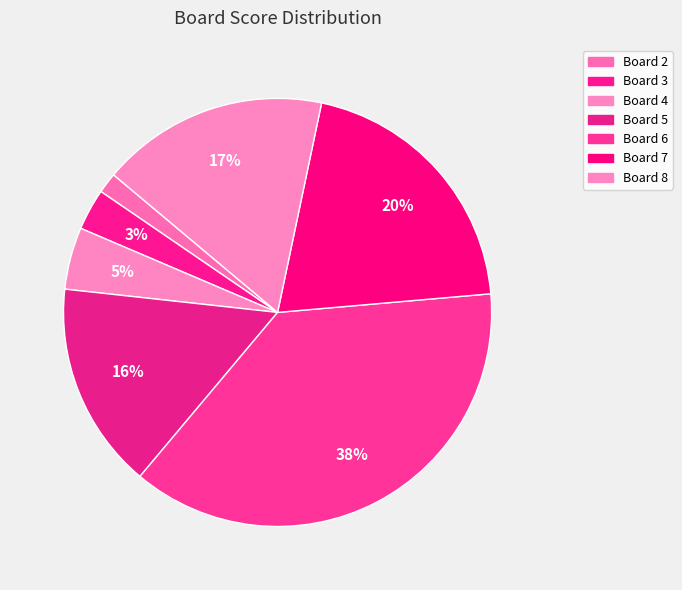

What is the smallest slice in the pie chart?

Board 2